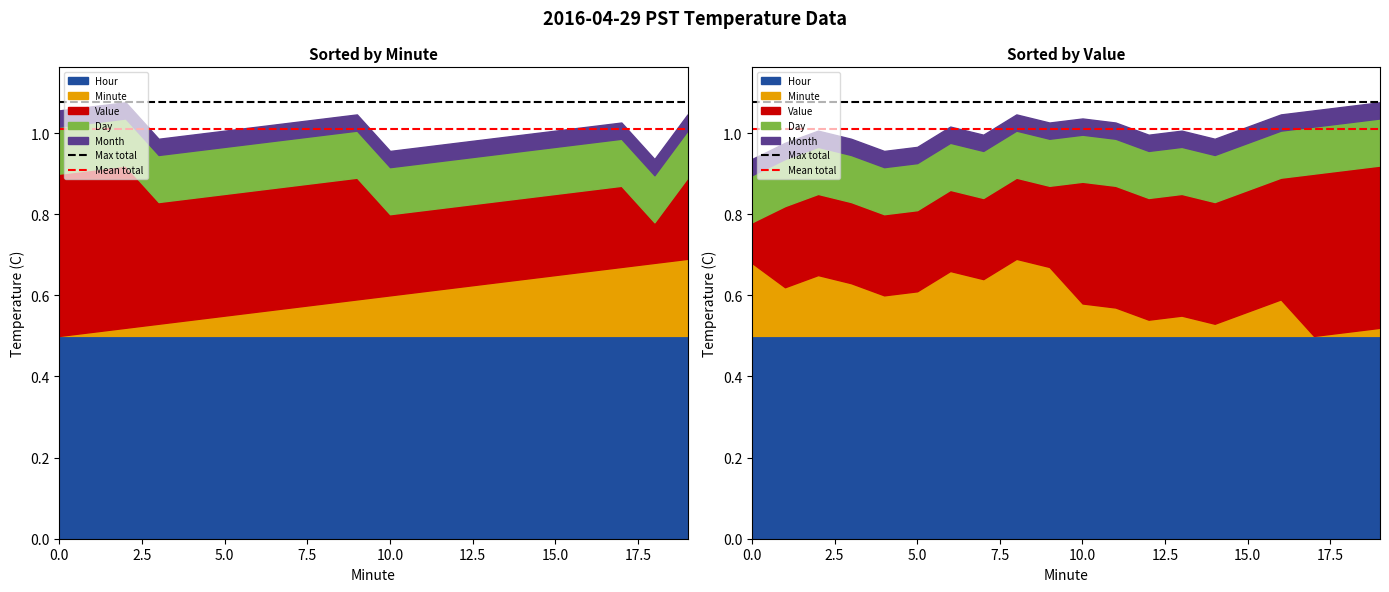

The Max total series shows 0.6 at 0.0. True or false?

False